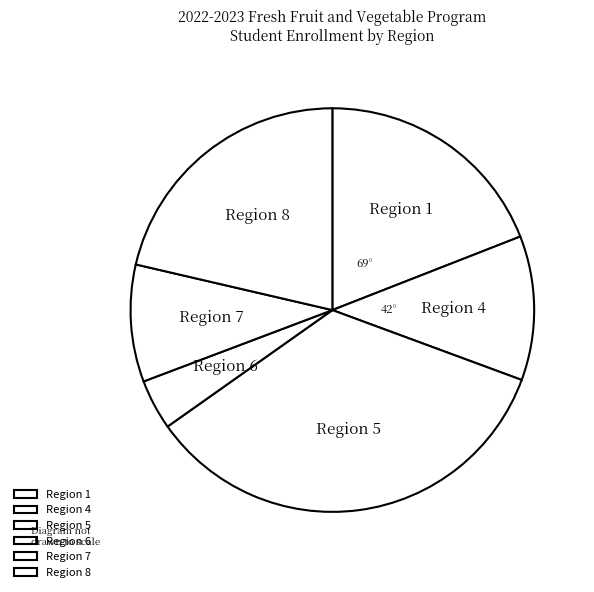

Combined, do Region 4 and Region 7 account for over 50%?

No